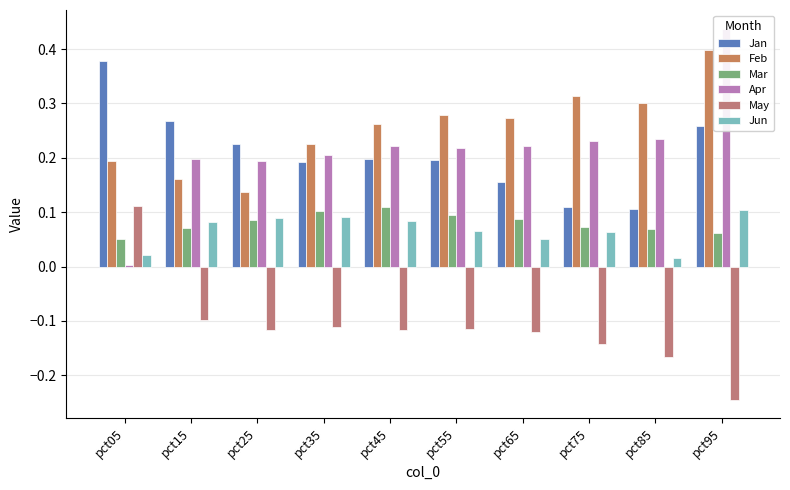

Between pct15 and pct45, which series saw the biggest shift?

Feb